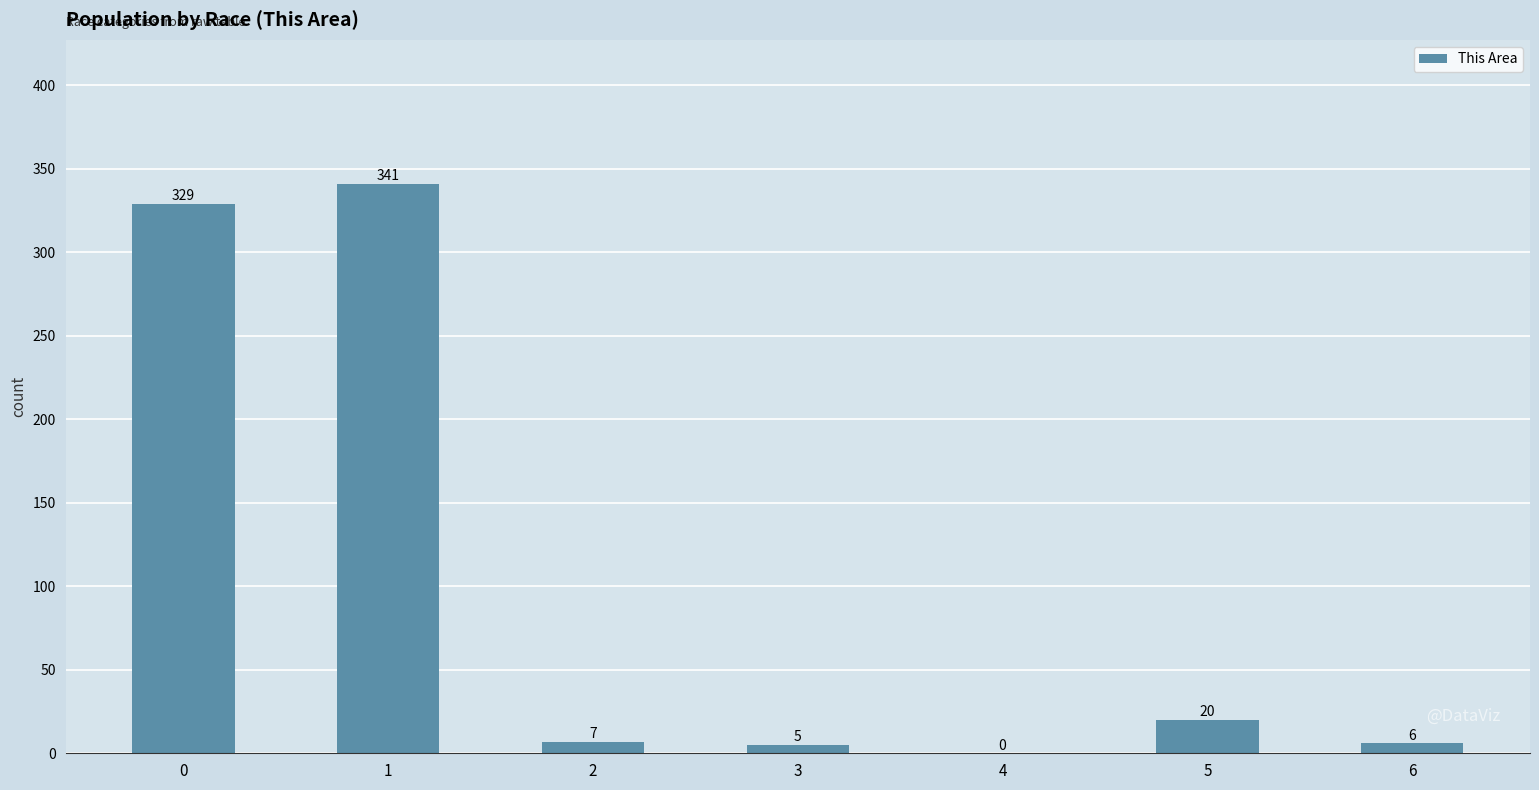

What is the change in value from 1 to 5?

-321